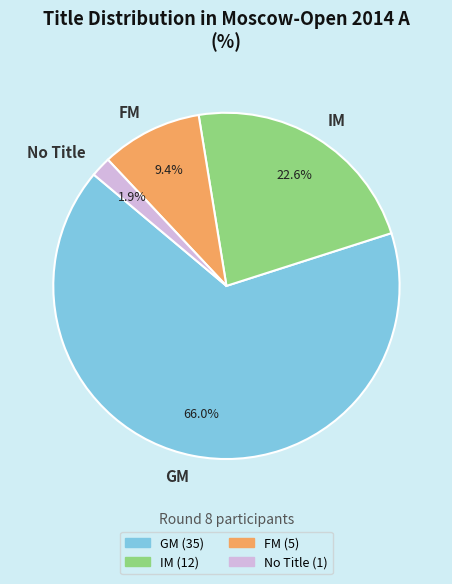

What is the largest slice in the pie chart?

GM